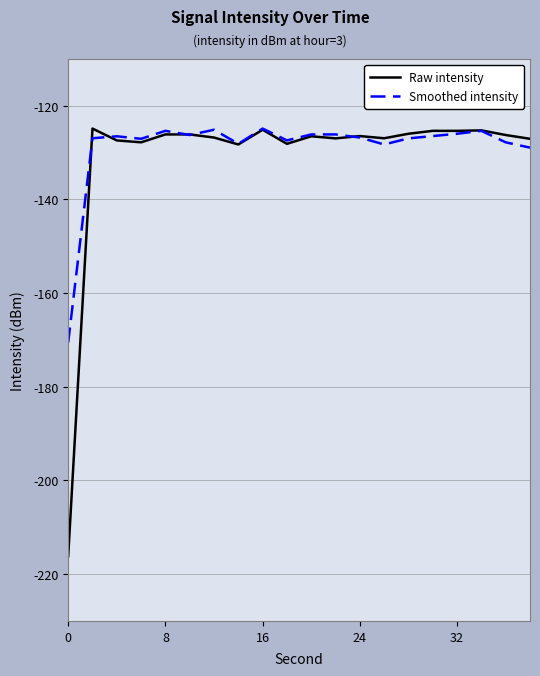

Which series has the widest spread of values?

Raw intensity